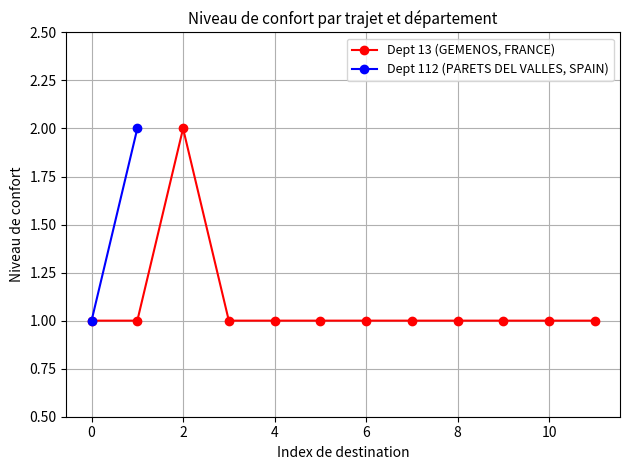

Which category has the highest value across all series?

2